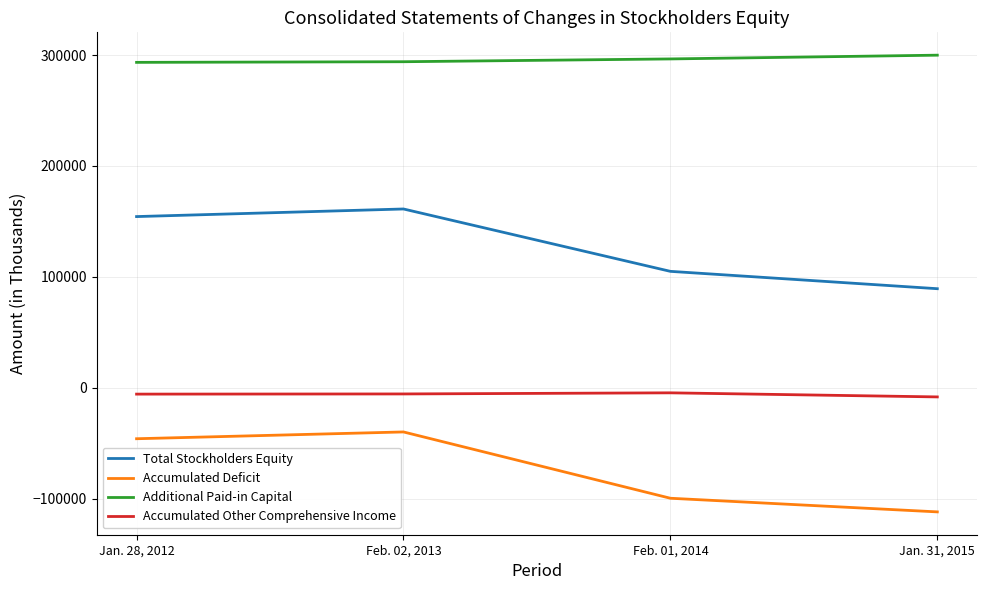

What is the sum of all Accumulated Other Comprehensive Income values?

-24075